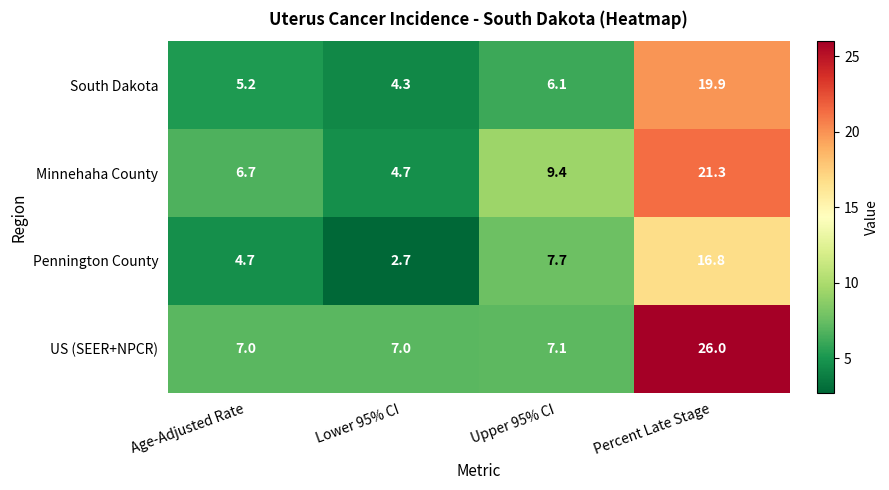

What is the total value across all series at Age-Adjusted Rate?

23.6